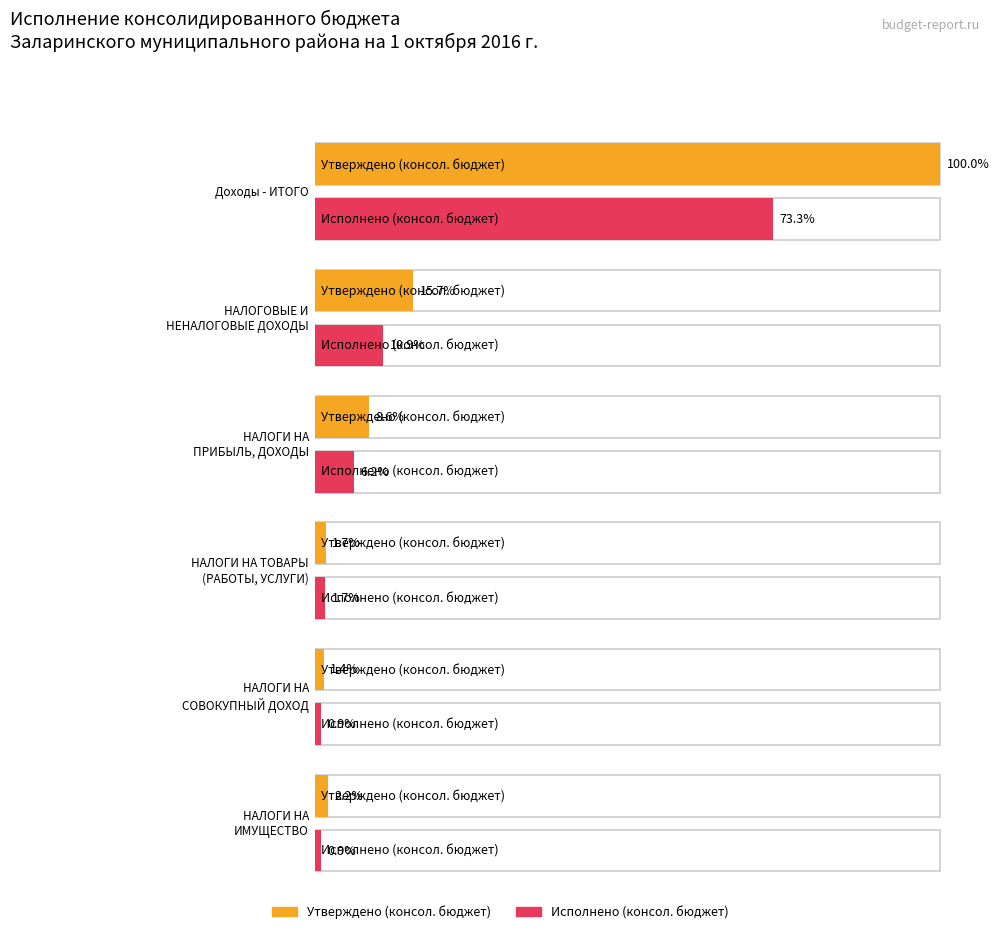

What is the sum of the Утверждено (консол. бюджет) values at НАЛОГОВЫЕ И
НЕНАЛОГОВЫЕ ДОХОДЫ and Доходы - ИТОГО?

1138791513.0